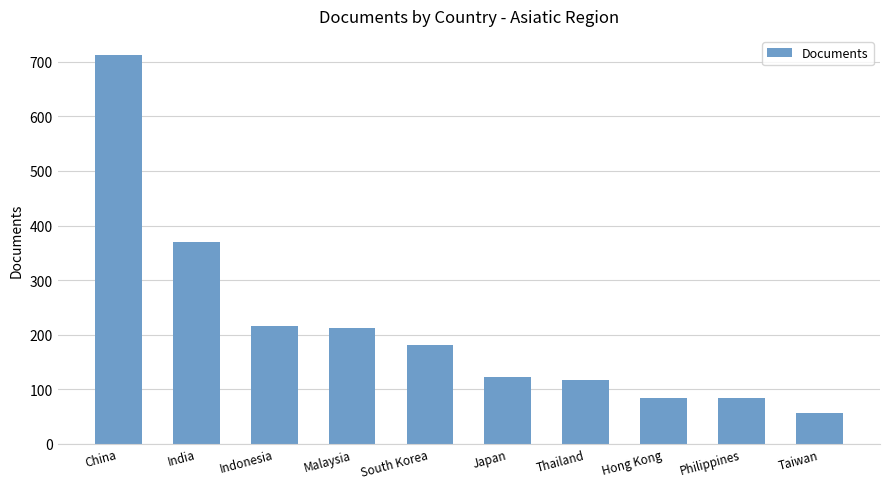

What is the sum of the values at Philippines and South Korea?

264